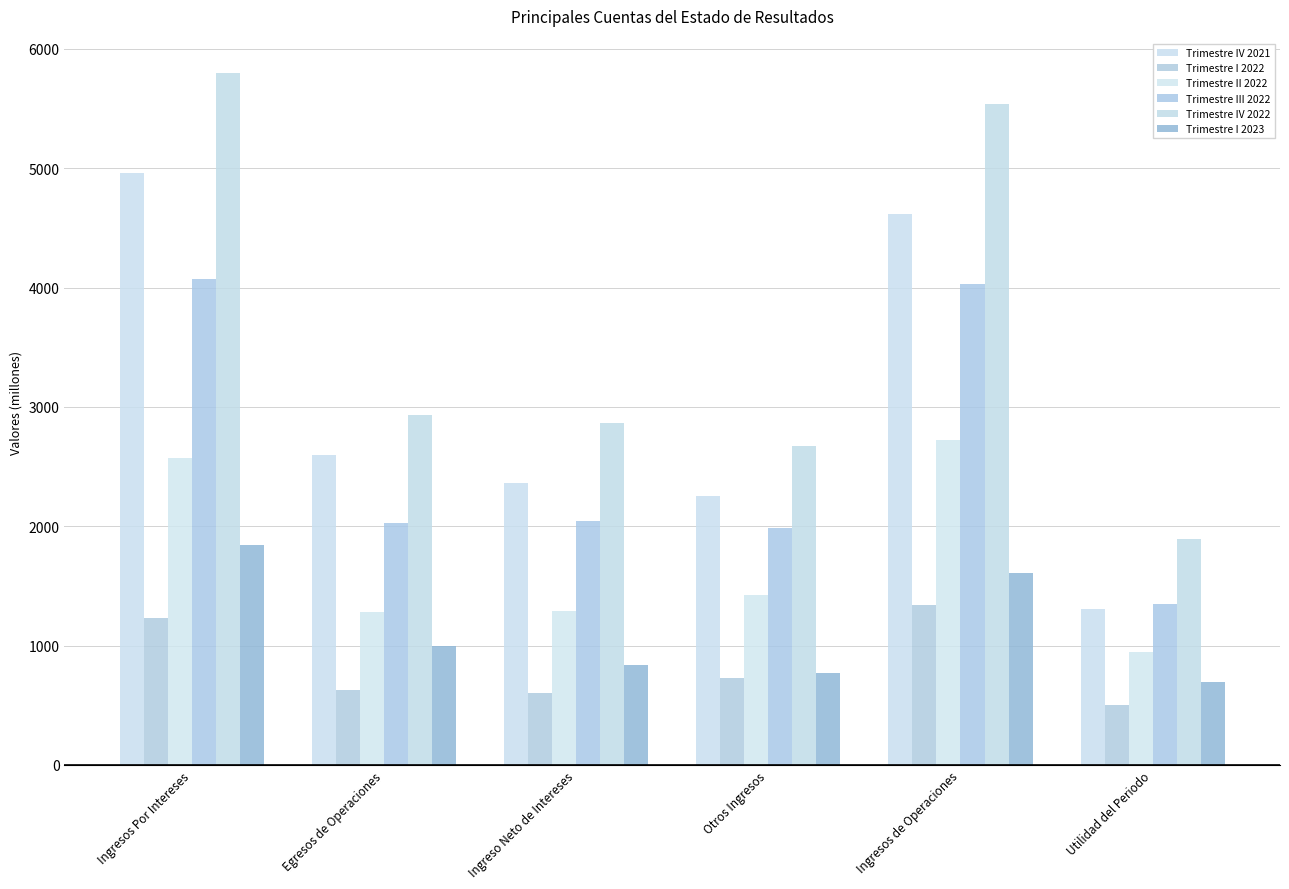

Reading left to right, extract all data points from this chart.

Trimestre IV 2021: Ingresos Por Intereses=4957.4	Egresos de Operaciones=2596.1	Ingreso Neto de Intereses=2361.3	Otros Ingresos=2252.3	Ingresos de Operaciones=4613.6	Utilidad del Periodo=1304.3
Trimestre I 2022: Ingresos Por Intereses=1231.2	Egresos de Operaciones=624.3	Ingreso Neto de Intereses=606.9	Otros Ingresos=732.5	Ingresos de Operaciones=1339.5	Utilidad del Periodo=506.8
Trimestre II 2022: Ingresos Por Intereses=2571.3	Egresos de Operaciones=1277.9	Ingreso Neto de Intereses=1293.4	Otros Ingresos=1427.9	Ingresos de Operaciones=2721.4	Utilidad del Periodo=950.3
Trimestre III 2022: Ingresos Por Intereses=4072.2	Egresos de Operaciones=2029.3	Ingreso Neto de Intereses=2042.9	Otros Ingresos=1987.6	Ingresos de Operaciones=4030.5	Utilidad del Periodo=1348.3
Trimestre IV 2022: Ingresos Por Intereses=5796.2	Egresos de Operaciones=2928.7	Ingreso Neto de Intereses=2867.5	Otros Ingresos=2673.7	Ingresos de Operaciones=5541.2	Utilidad del Periodo=1897.1
Trimestre I 2023: Ingresos Por Intereses=1841.9	Egresos de Operaciones=1000.8	Ingreso Neto de Intereses=841.1	Otros Ingresos=769.1	Ingresos de Operaciones=1610.3	Utilidad del Periodo=695.0